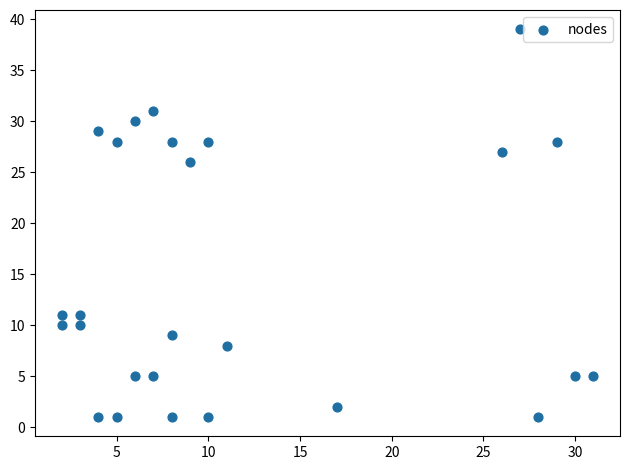

What Y value in the scatter plot is closest to 20?

26